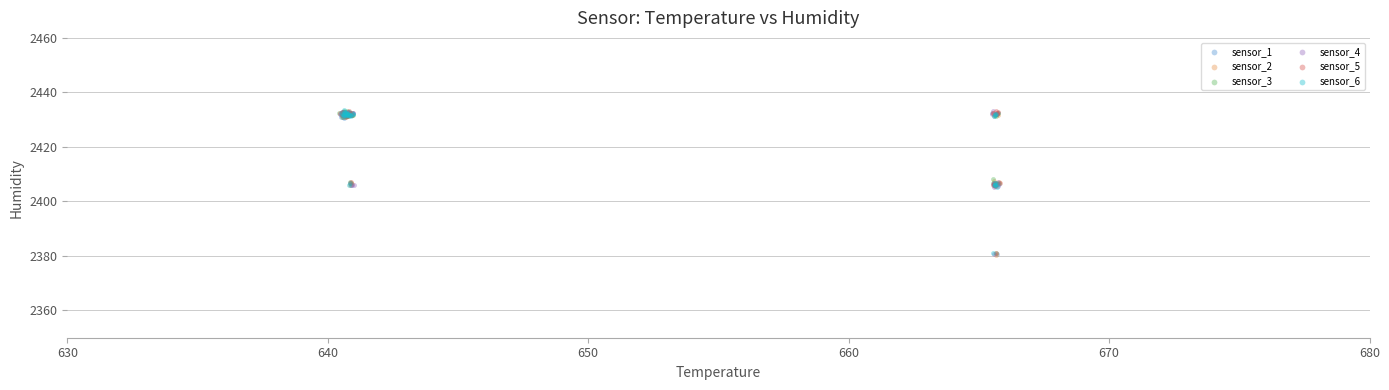

What are all the series names shown in the legend?

sensor_1, sensor_2, sensor_3, sensor_4, sensor_5, sensor_6